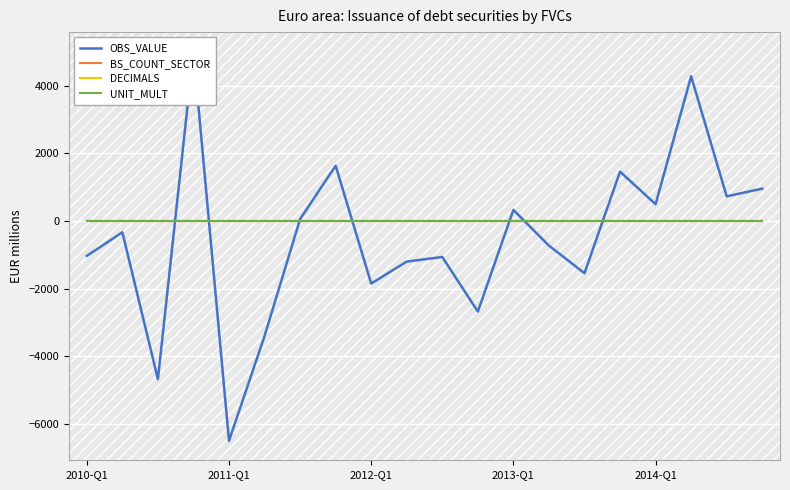

Which series has the largest range (max minus min)?

OBS_VALUE